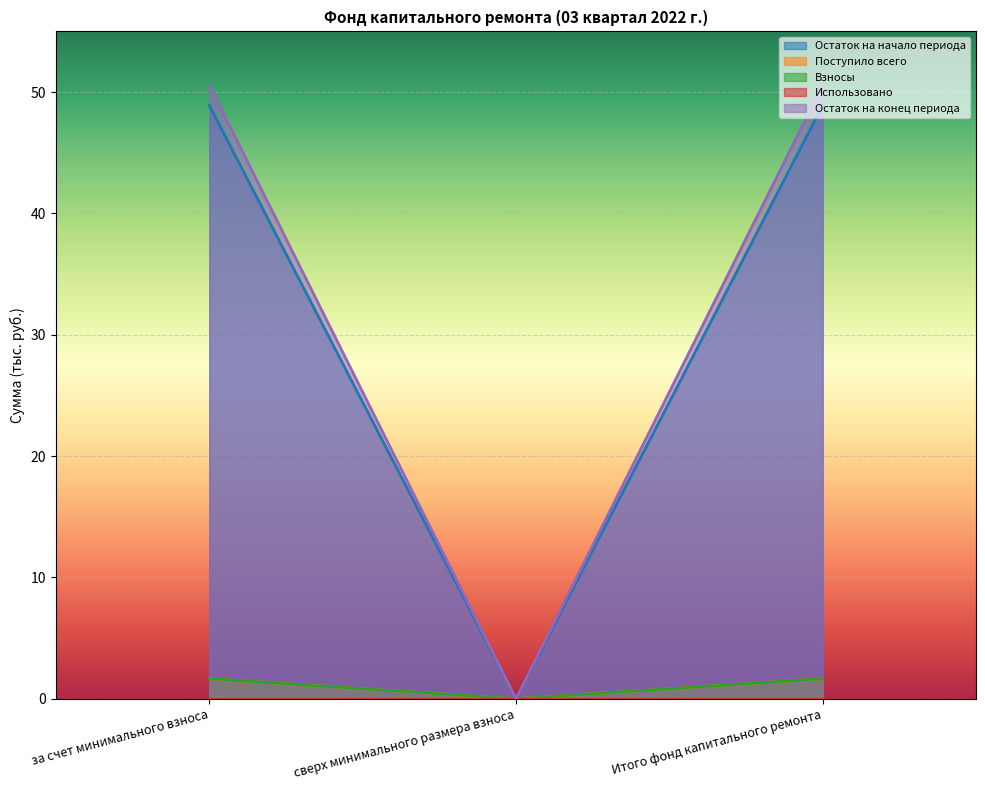

The value of Взносы at сверх минимального размера взноса is 0.0. True or false?

True